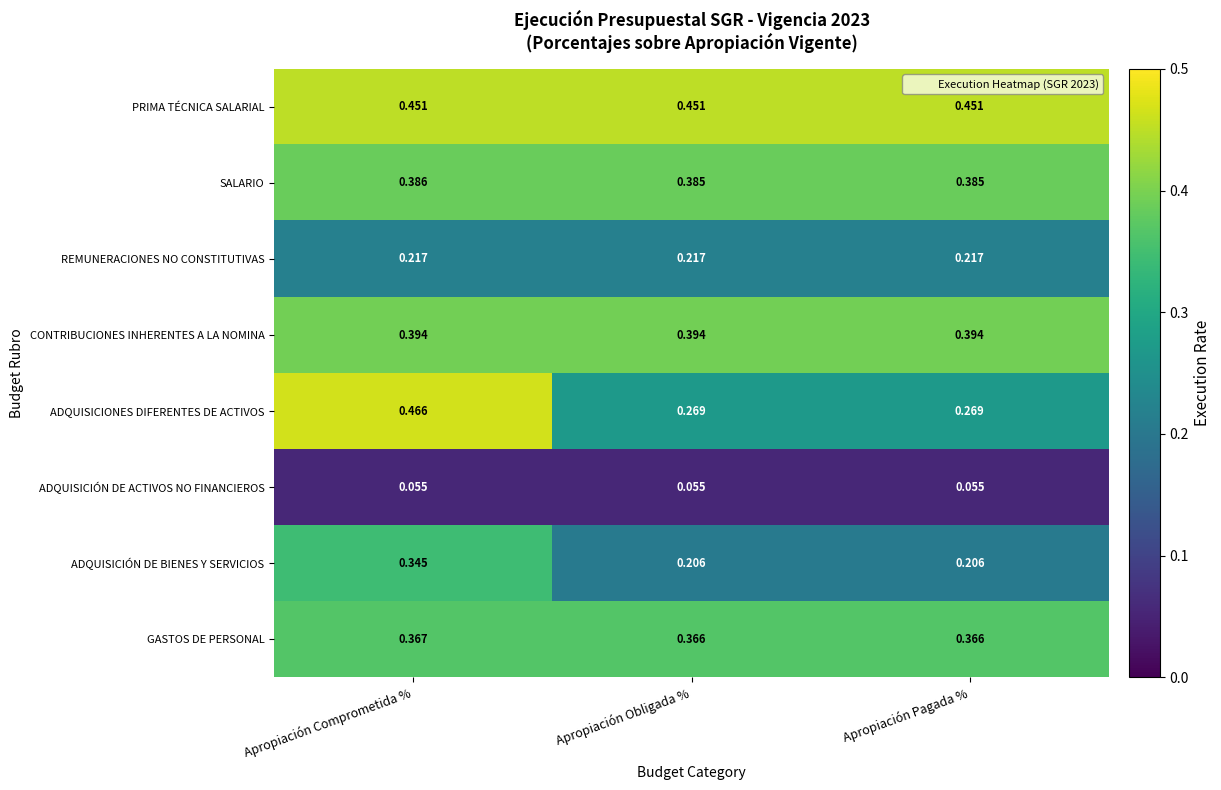

At which category is the sum across all series the highest?

Apropiación Comprometida %